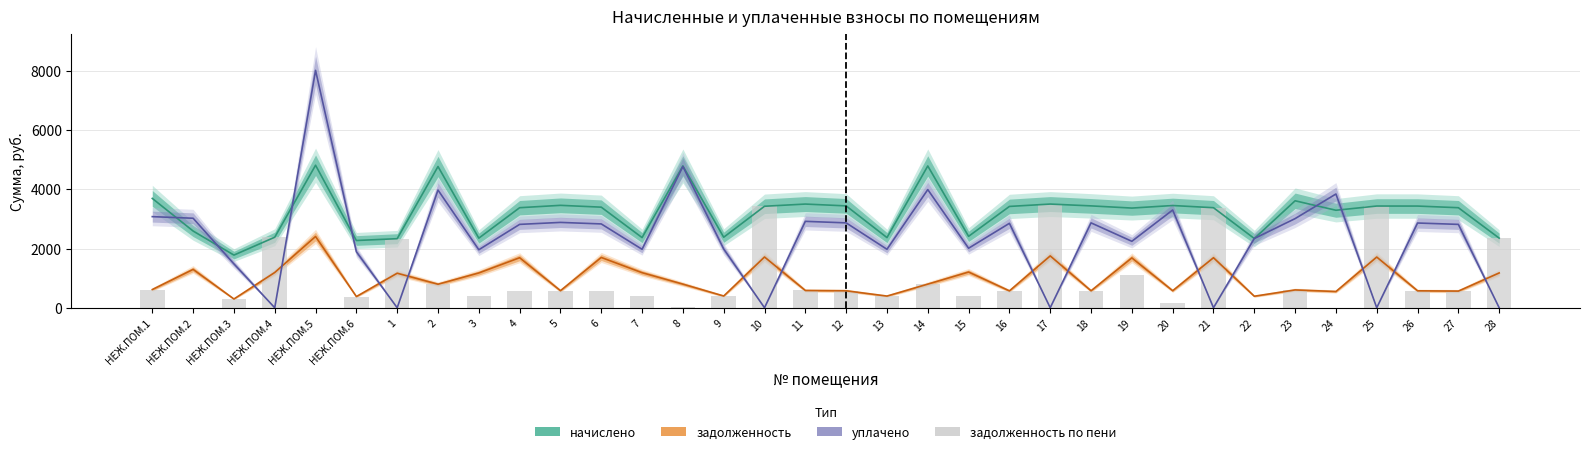

What are all the series names shown in the legend?

начислено, задолженность, уплачено, задолженность по пени